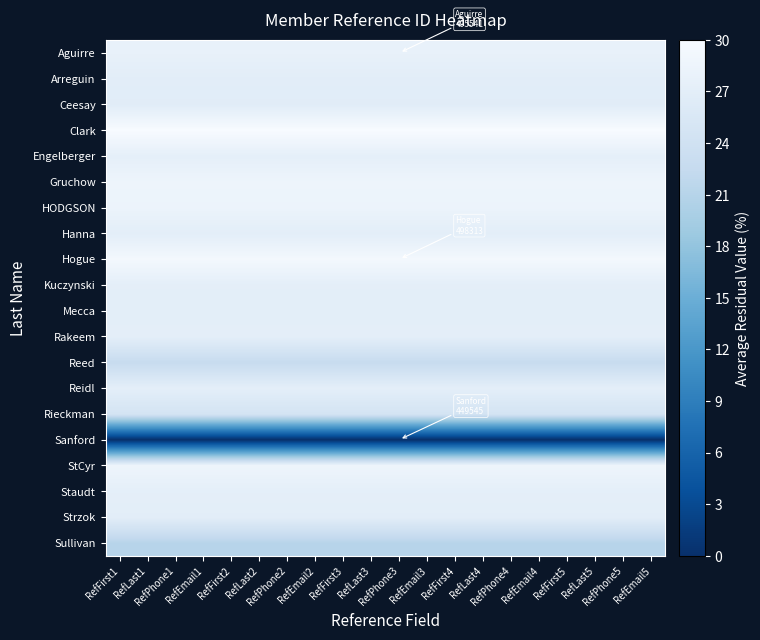

Rank the series at RefPhone1 from highest to lowest value.

Clark, Hogue, StCyr, Gruchow, HODGSON, Aguirre, Engelberger, Staudt, Reidl, Rakeem, Kuczynski, Hanna, Mecca, Arreguin, Strzok, Ceesay, Rieckman, Reed, Sullivan, Sanford